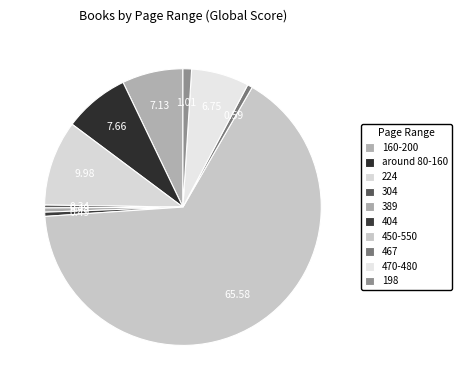

Between 198 and 160-200, which is larger?

160-200